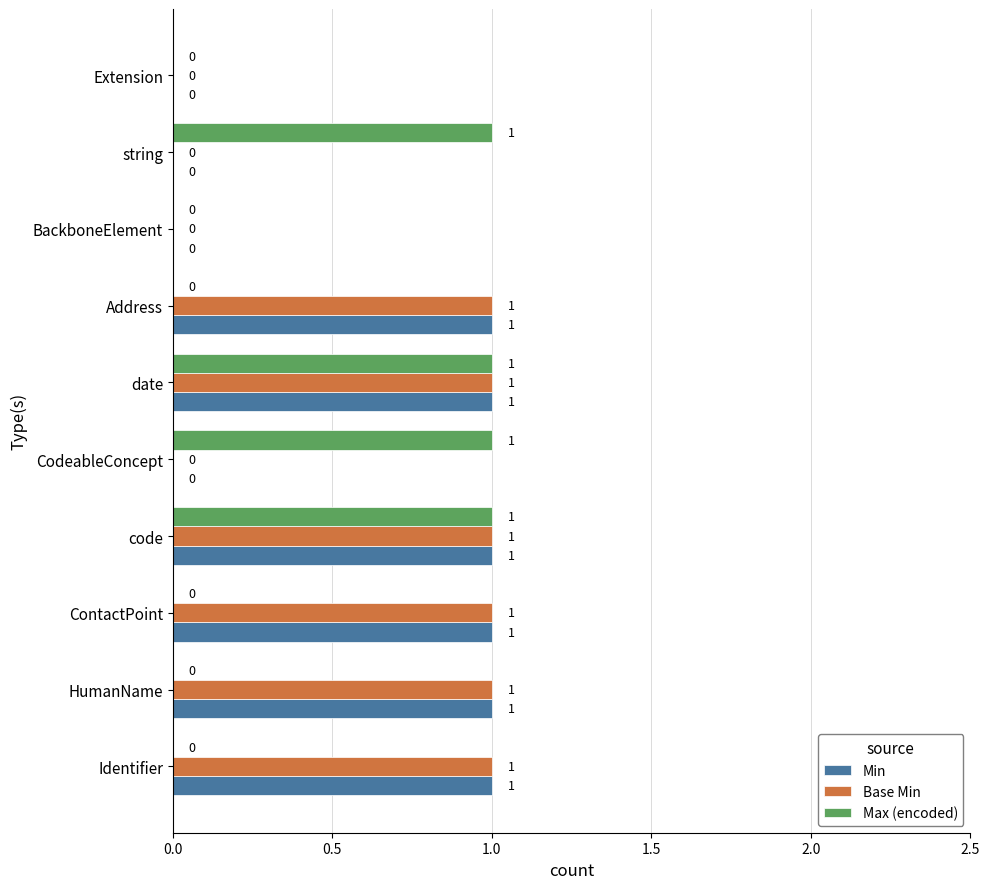

What are all the series names shown in the legend?

Min, Base Min, Max (encoded)